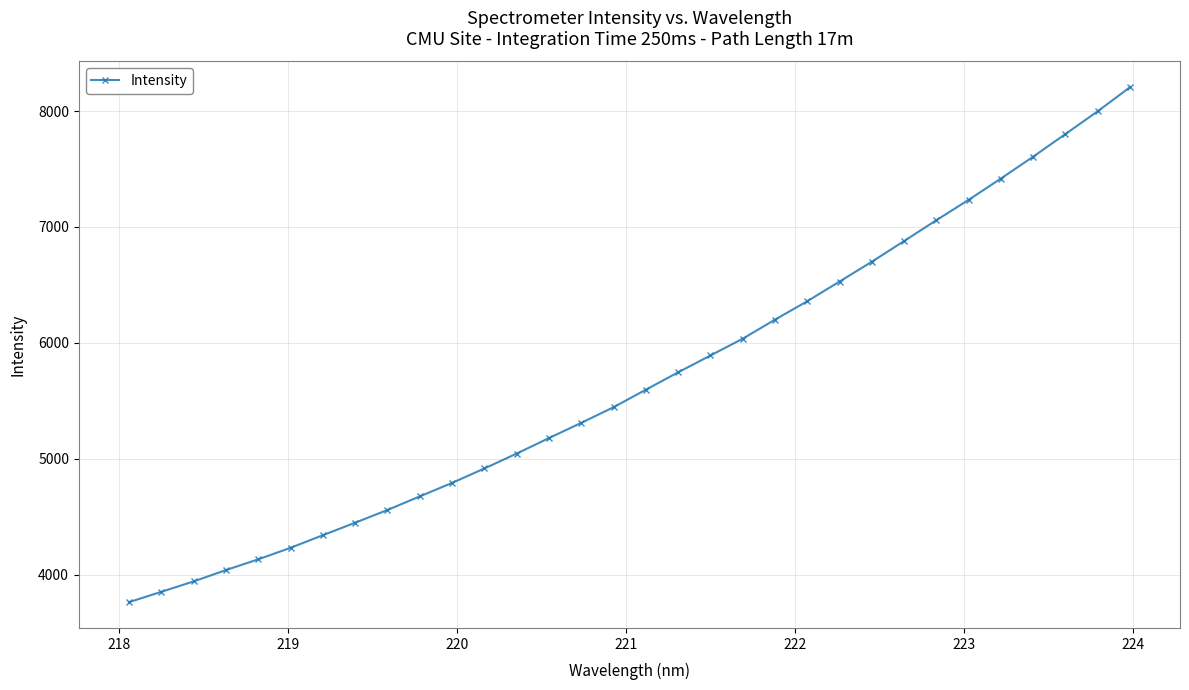

True or false: the data has more than 2 interior local peaks.

False